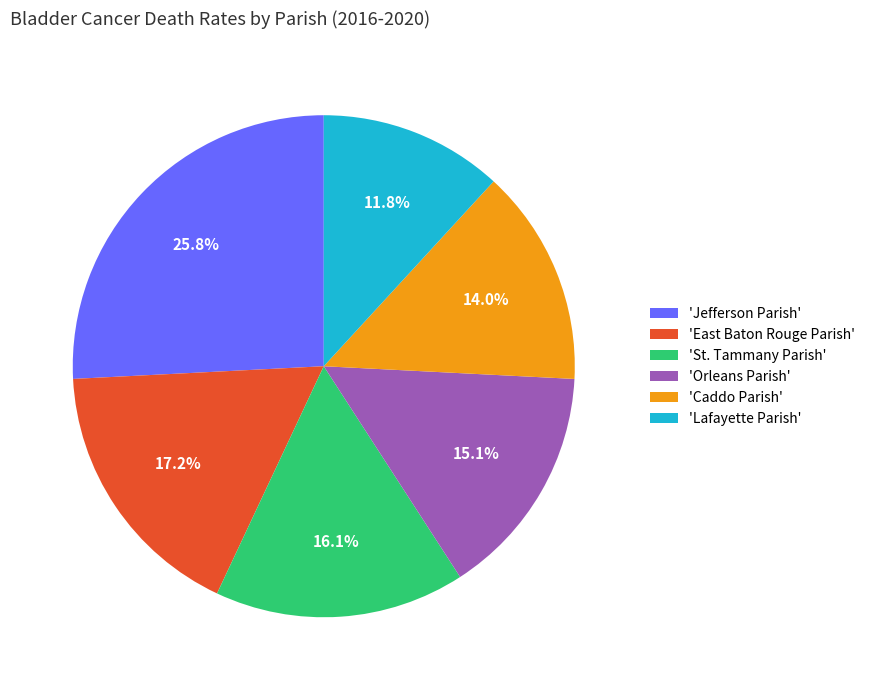

What is the smallest slice in the pie chart?

'Lafayette Parish'